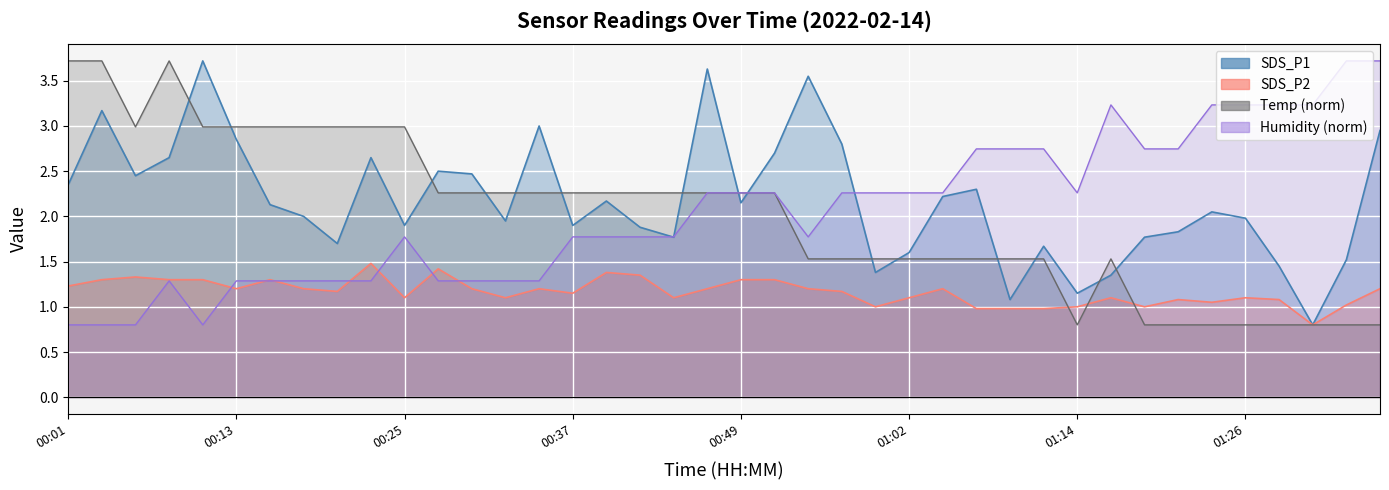

Which category has the highest value in the SDS_P2 series?

00:23